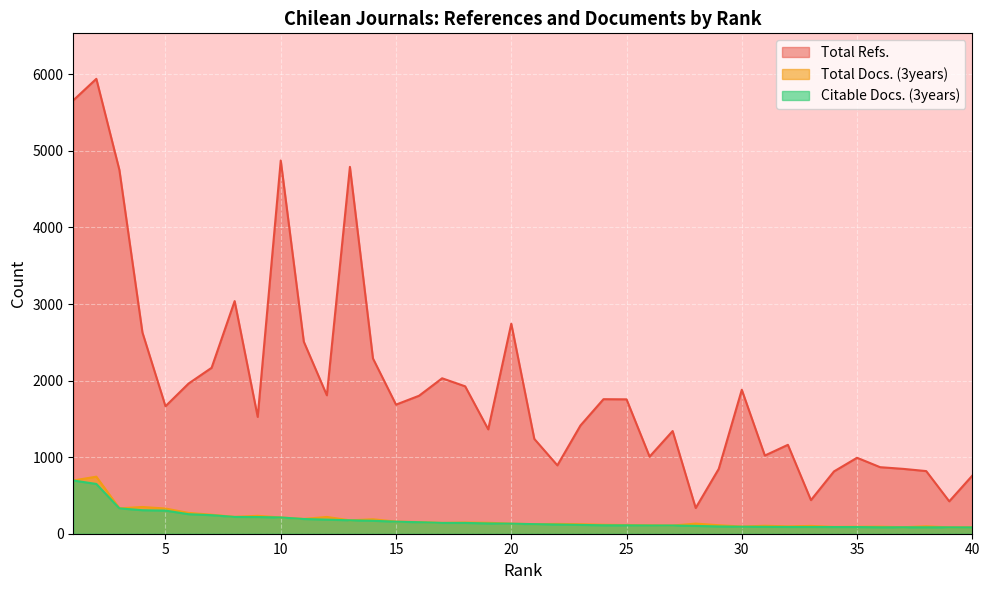

List the labels in order of Total Refs. value, smallest first.

28, 39, 33, 40, 34, 38, 29, 37, 36, 22, 35, 26, 31, 32, 21, 27, 19, 23, 9, 5, 15, 25, 24, 16, 12, 30, 18, 6, 17, 7, 14, 11, 4, 20, 8, 3, 13, 10, 1, 2